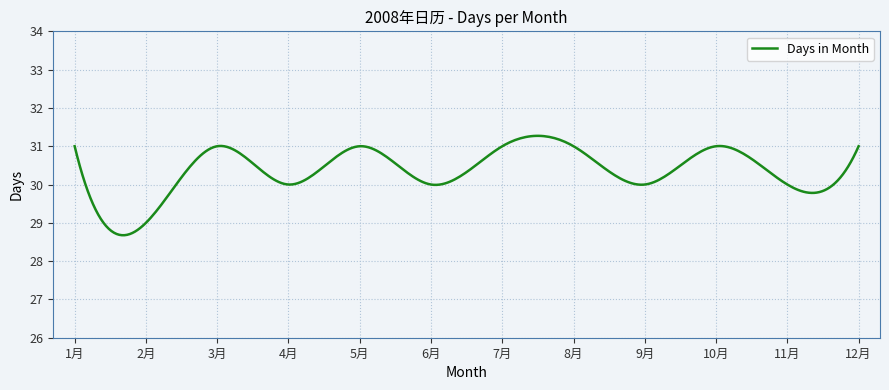

What is the minimum value shown in the chart?

28.7